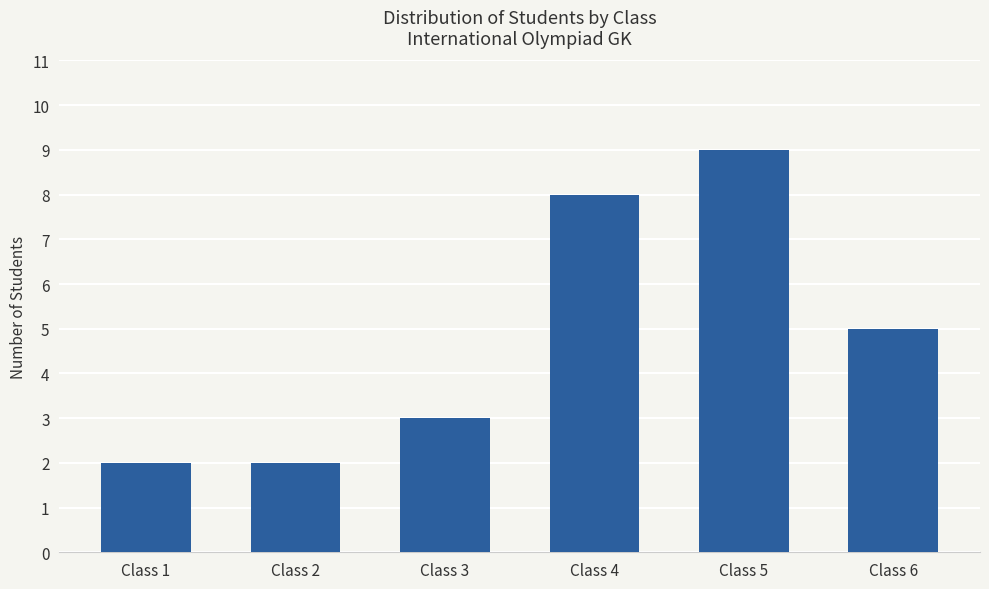

How many data points does each series have?

6